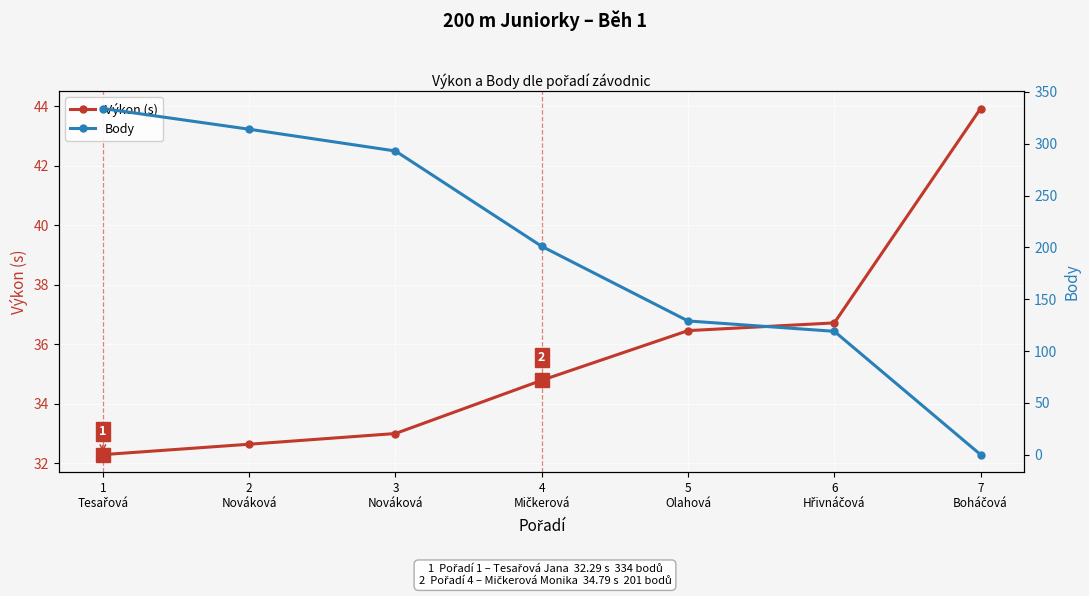

Reading left to right, what are all the values shown in this chart?

Výkon (s): 1
Tesařová=32.3	2
Nováková=32.6	3
Nováková=33.0	4
Mičkerová=34.8	5
Olahová=36.5	6
Hřivnáčová=36.7	7
Boháčová=43.9
Body: 1
Tesařová=334.0	2
Nováková=314.0	3
Nováková=293.0	4
Mičkerová=201.0	5
Olahová=129.0	6
Hřivnáčová=119.0	7
Boháčová=0.0